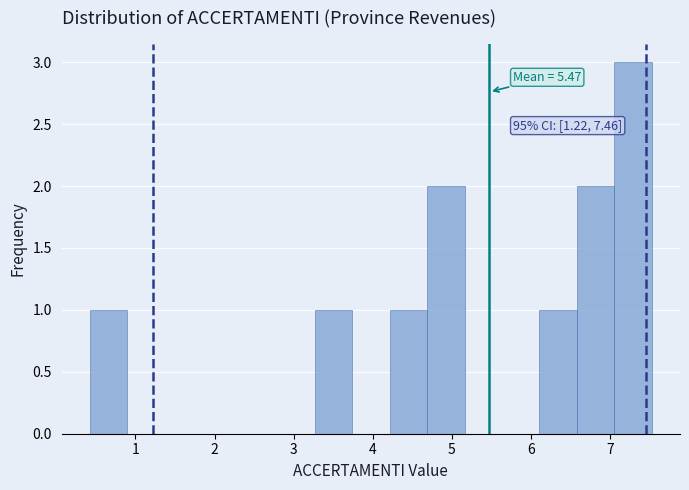

Which range on the x-axis has the tallest bar?

7.1 to 7.5